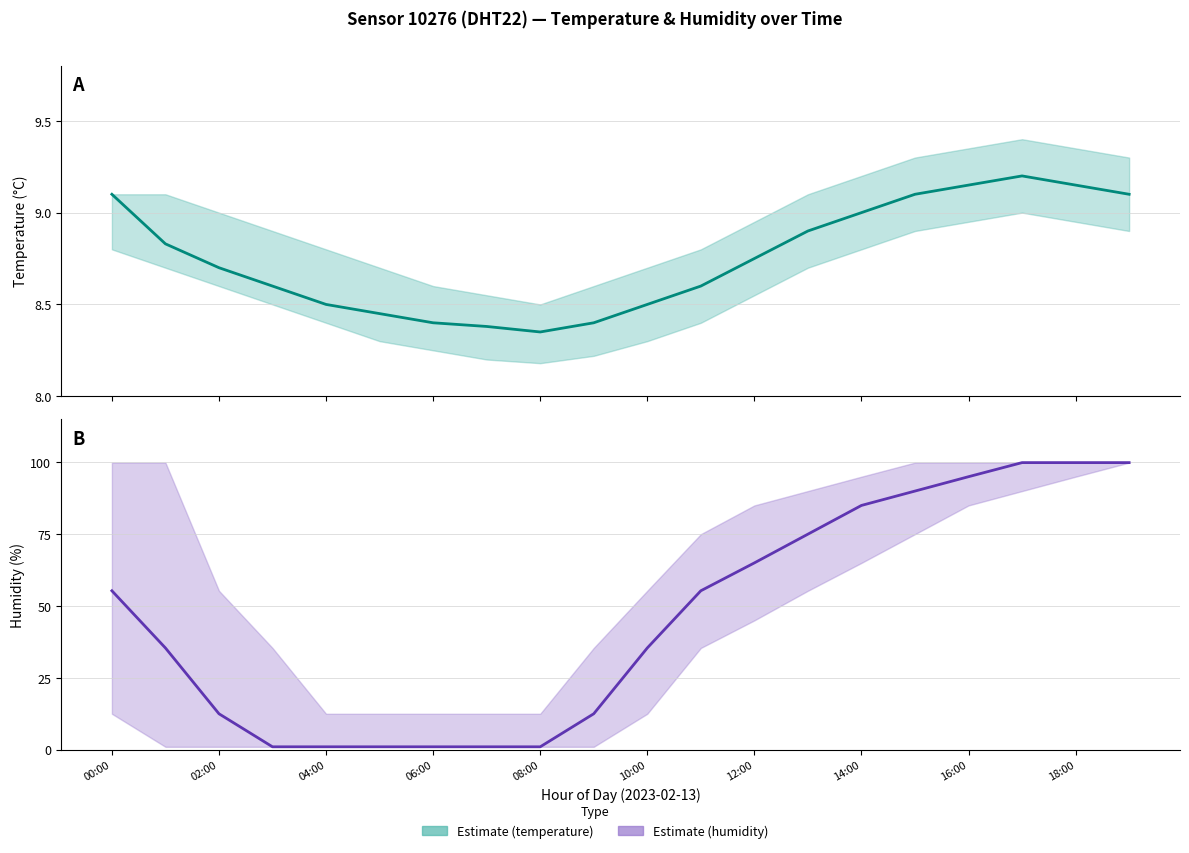

What is the average value of the humidity_lower series?

34.0